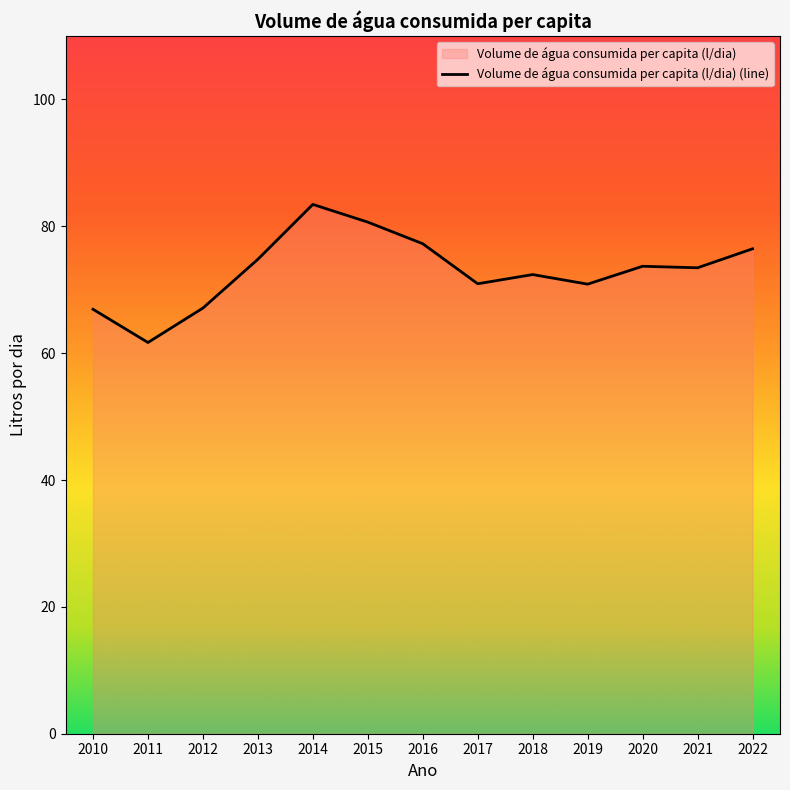

What is the difference between the values at 2010 and 2011?

5.2